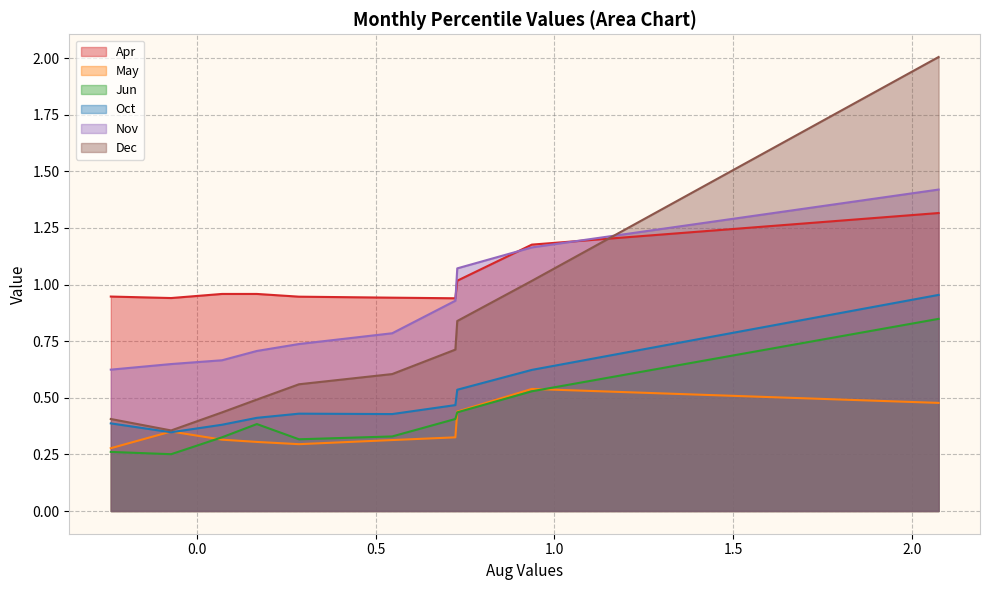

How many Jun values are between 0 and 1?

10